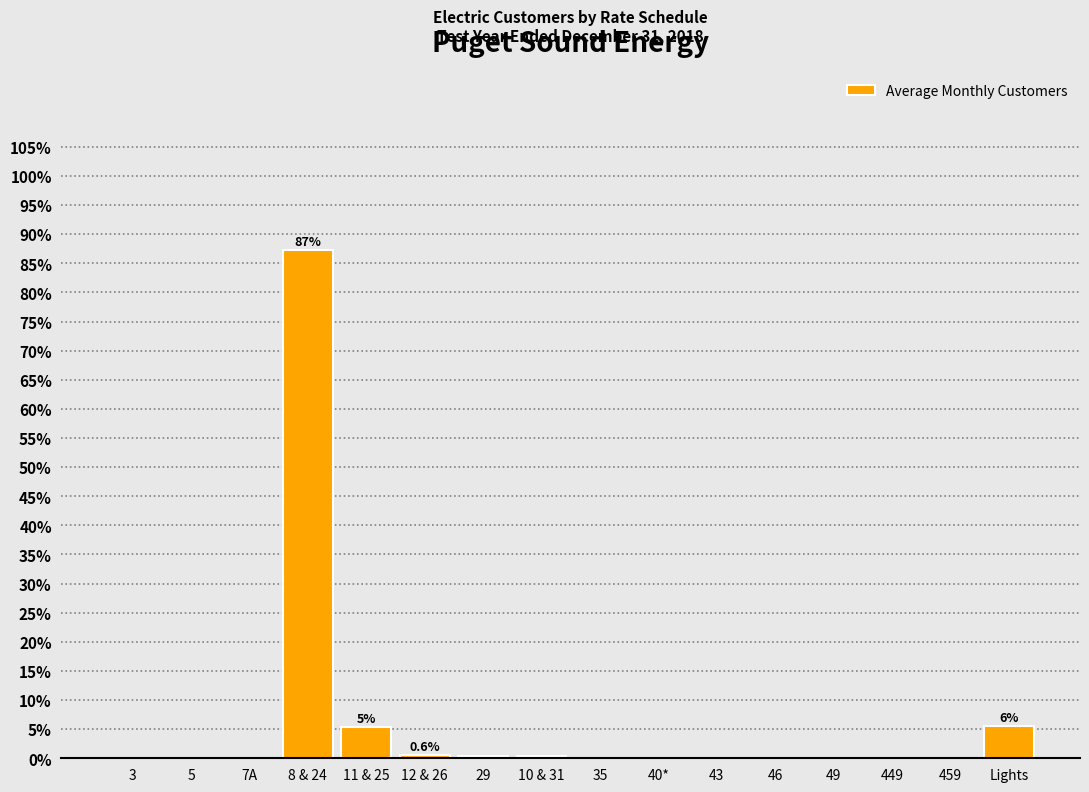

What is the greatest value displayed?

87.3